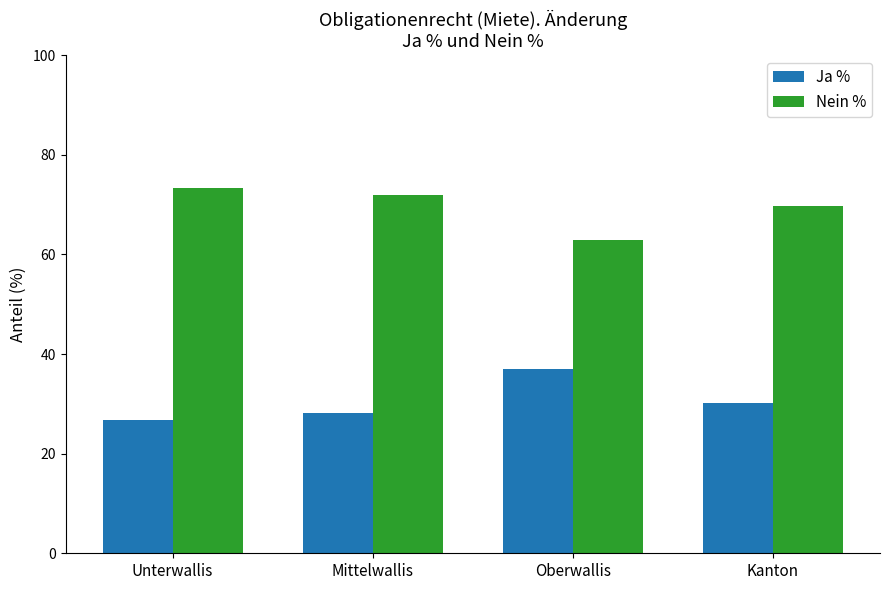

What is the highest value of the Ja % series?

37.0